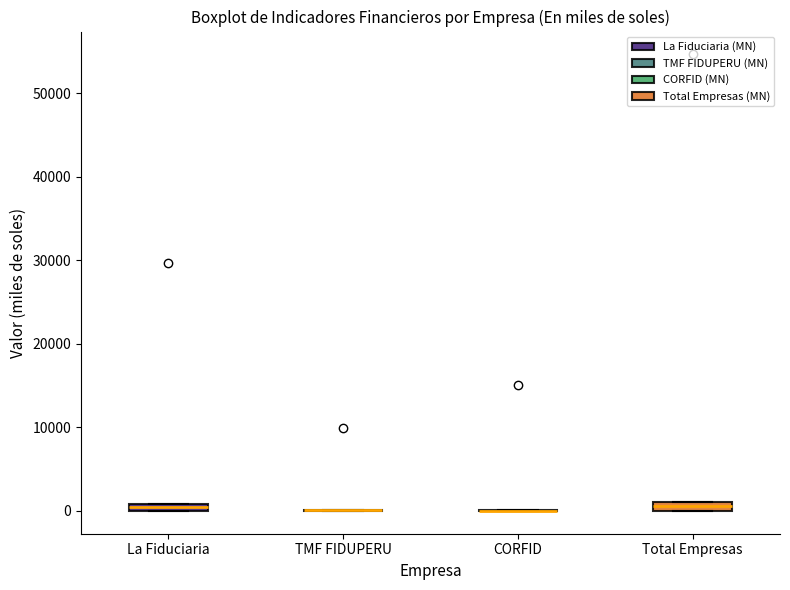

Where is the upper edge of the box for La Fiduciaria on the y-axis? The values are not printed on the chart, so give them approximately, as read against the axis.

1000